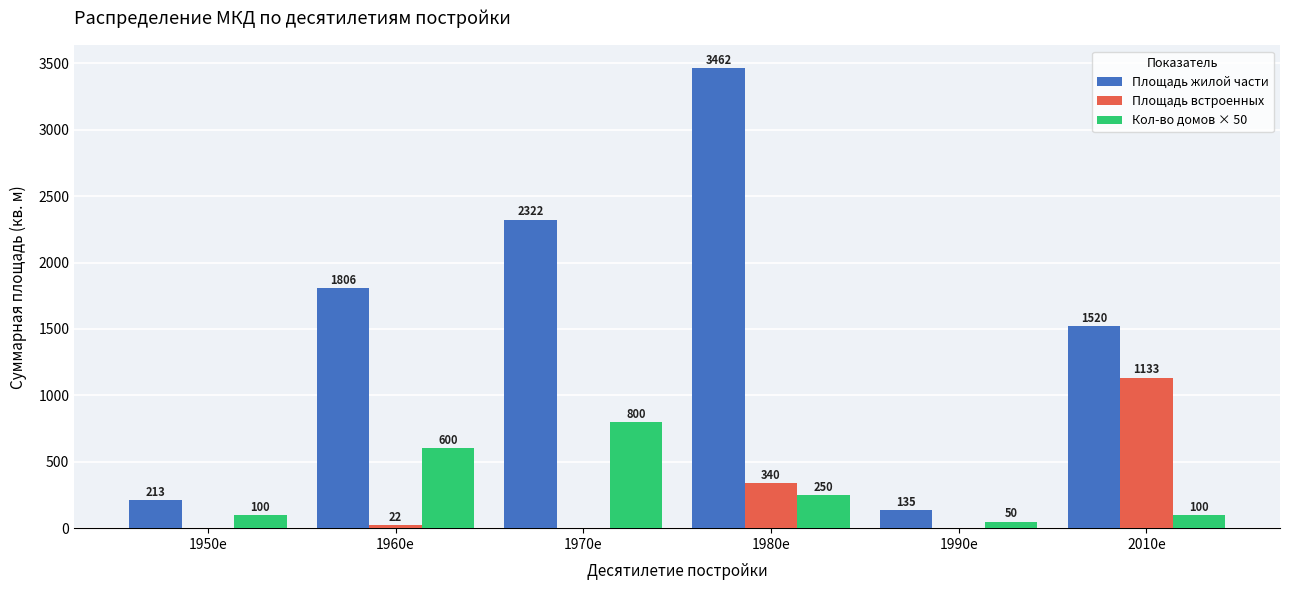

Which label corresponds to the largest value in the chart?

1980е